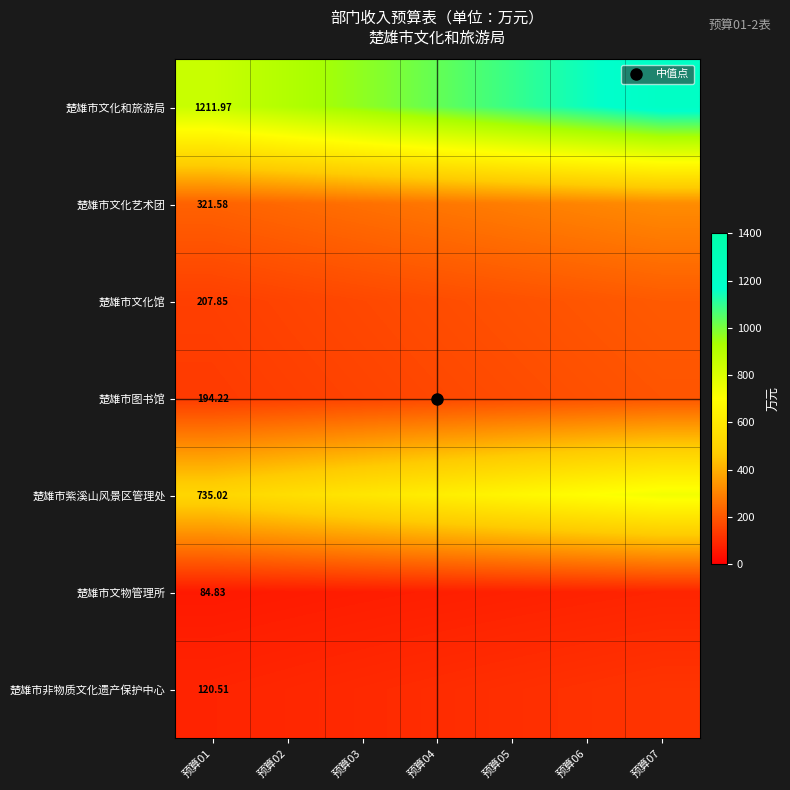

Which has a higher value, 预算02 or 预算07?

预算07